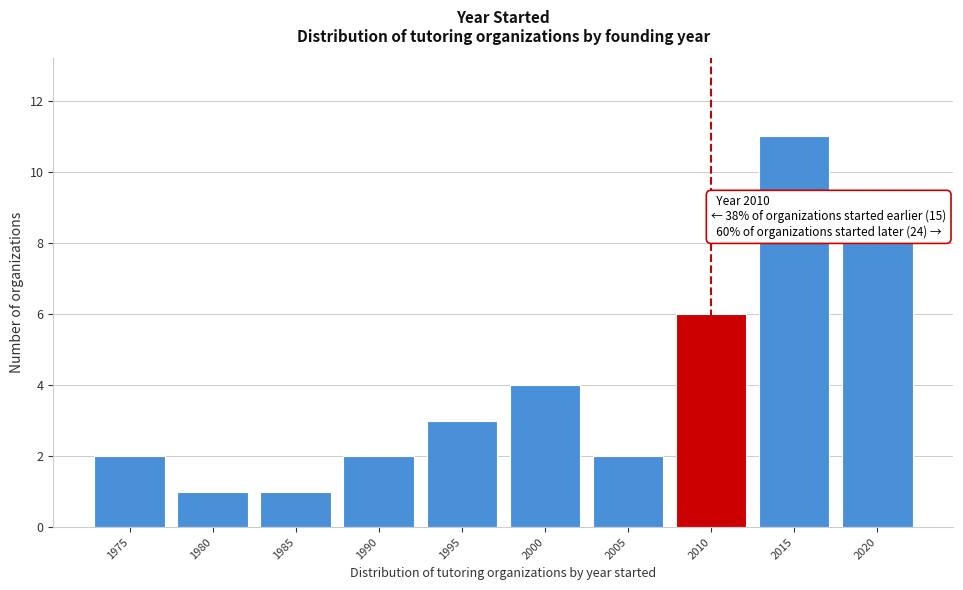

Reading left to right, list all the values displayed in this chart.

1975=2	1980=1	1985=1	1990=2	1995=3	2000=4	2005=2	2010=6	2015=11	2020=8